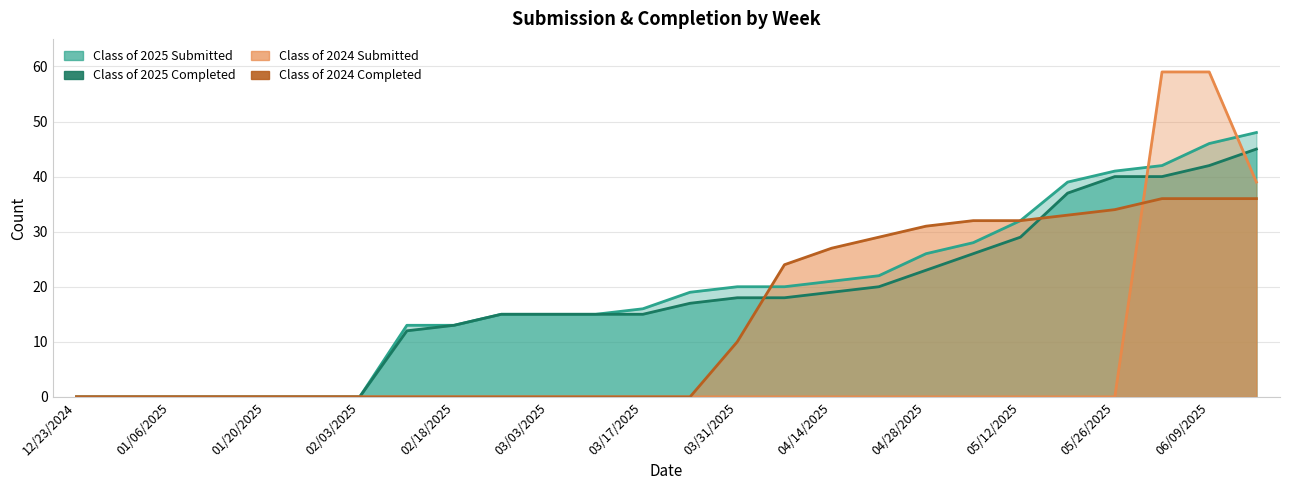

Which category has the highest value across all series?

06/02/2025